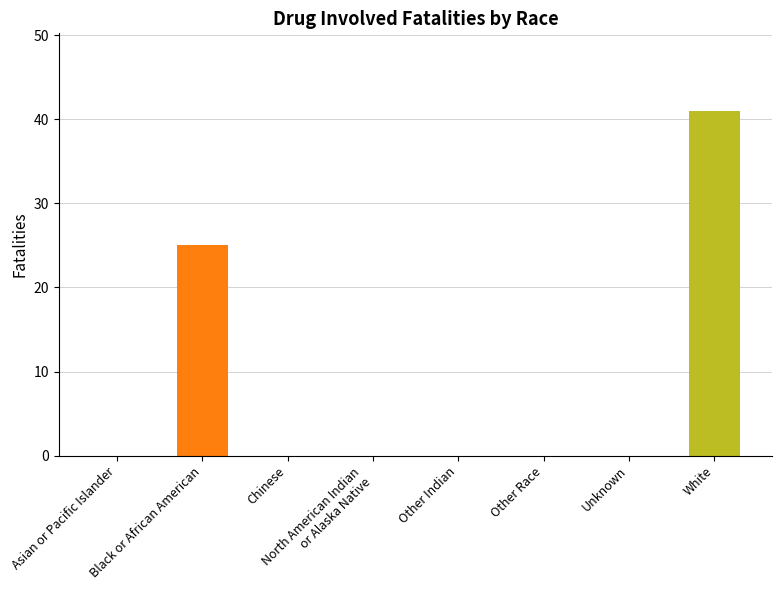

Does the chart contain any negative values?

No